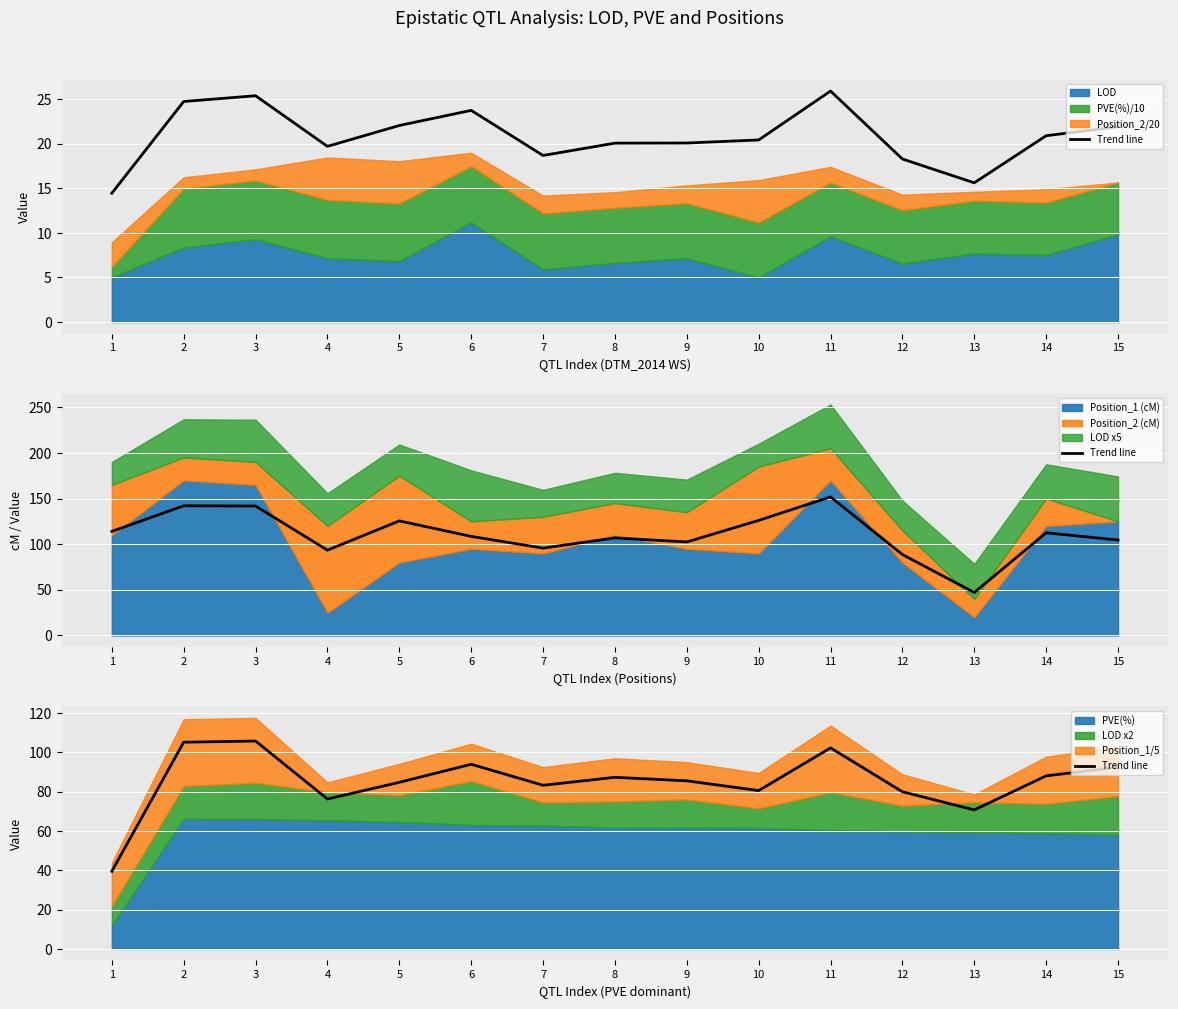

Is it true that the value at 1 is 58.8?

False